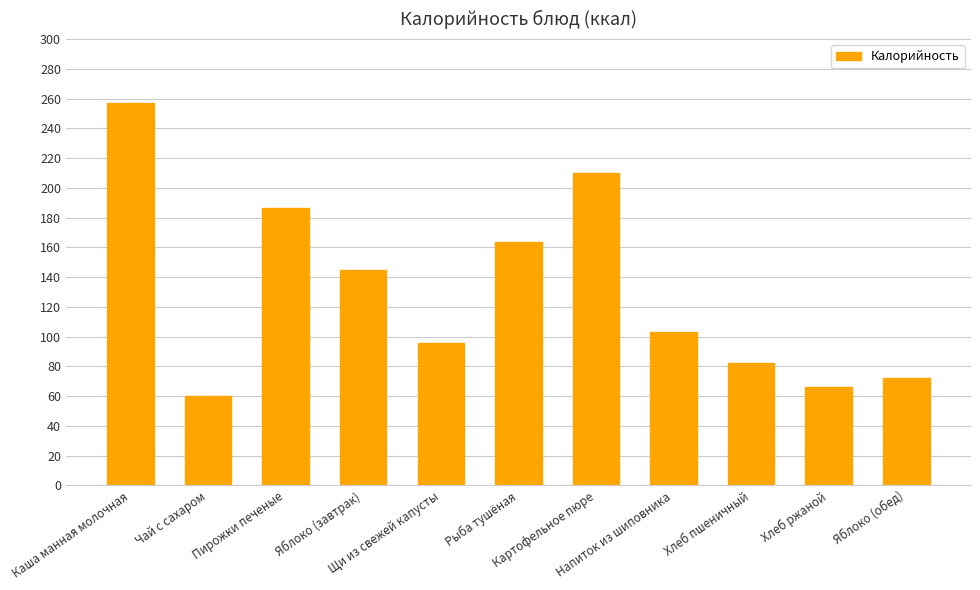

How many bars are there in total?

11